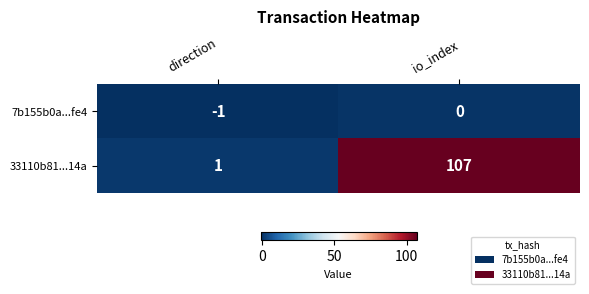

Reading left to right, what are all the values shown in this chart?

7b155b0a...fe4: -1	0
33110b81...14a: 1	107